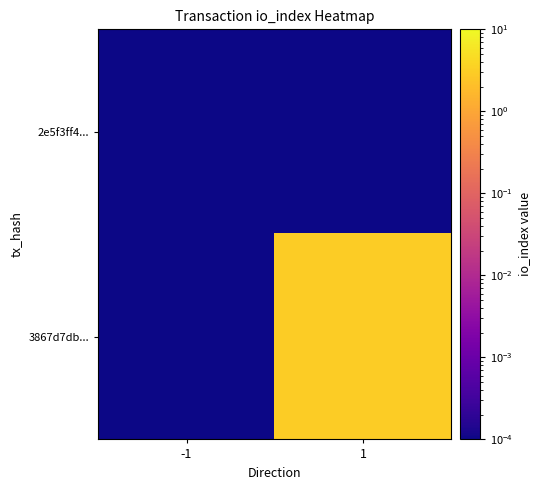

Reading left to right, list all the values displayed in this chart.

2e5f3ff4...: -1=0.0	1=0.0
3867d7db...: -1=0.0	1=3.0